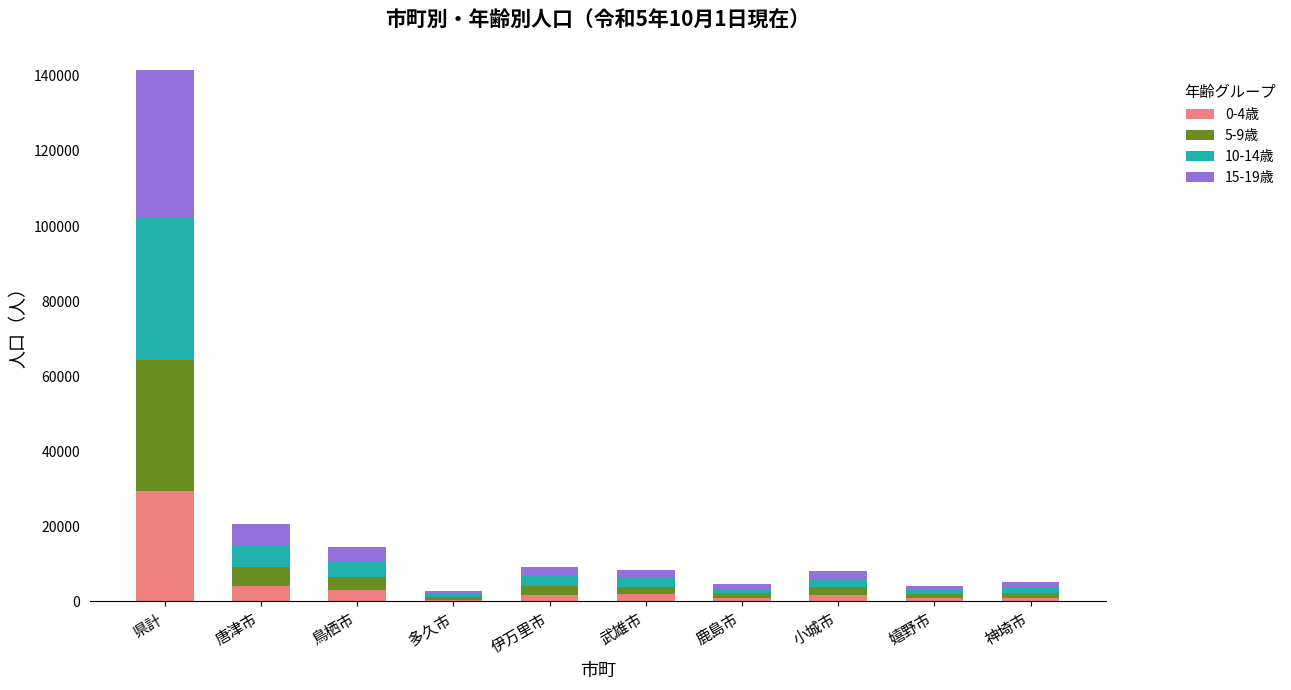

At which label does 0-4歳 reach its peak?

県計